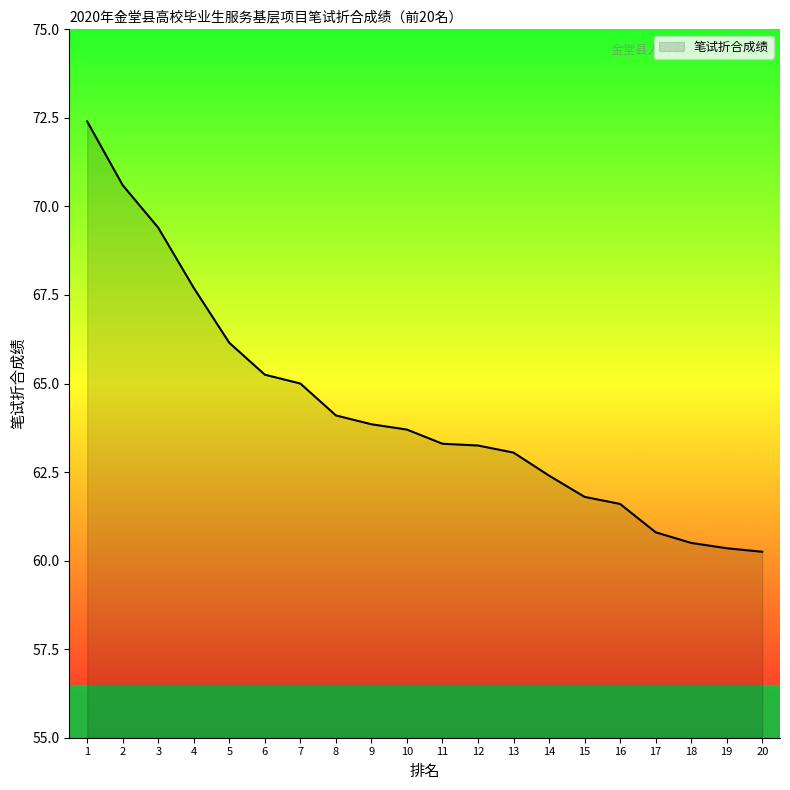

What is the change in value from 2 to 15?

-8.8